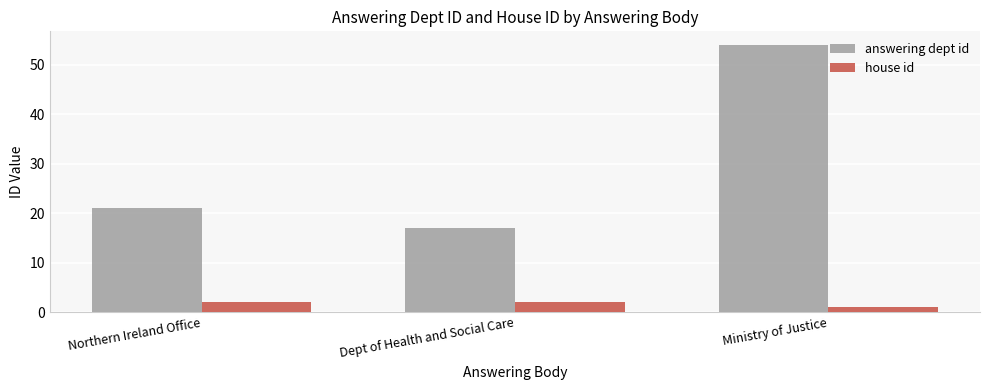

True or false: answering dept id has a value of 17 at Dept of Health and Social Care.

True